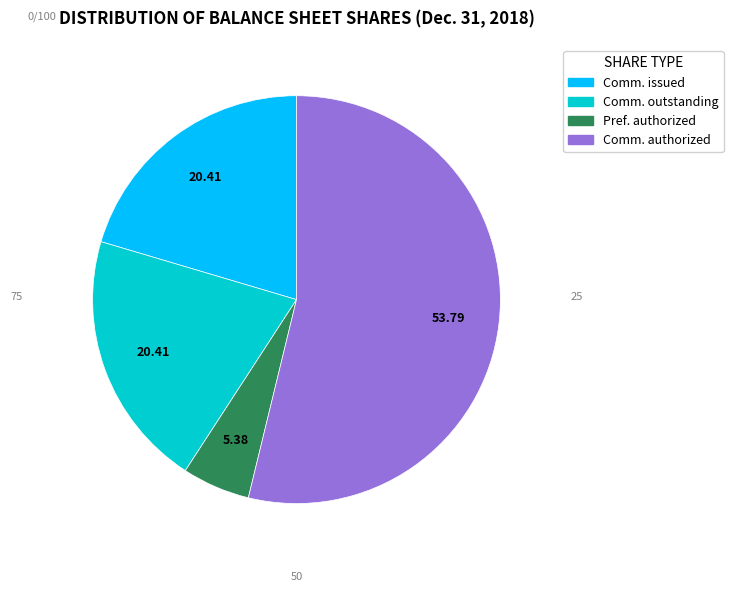

Is there any slice that represents more than half of the pie?

Yes